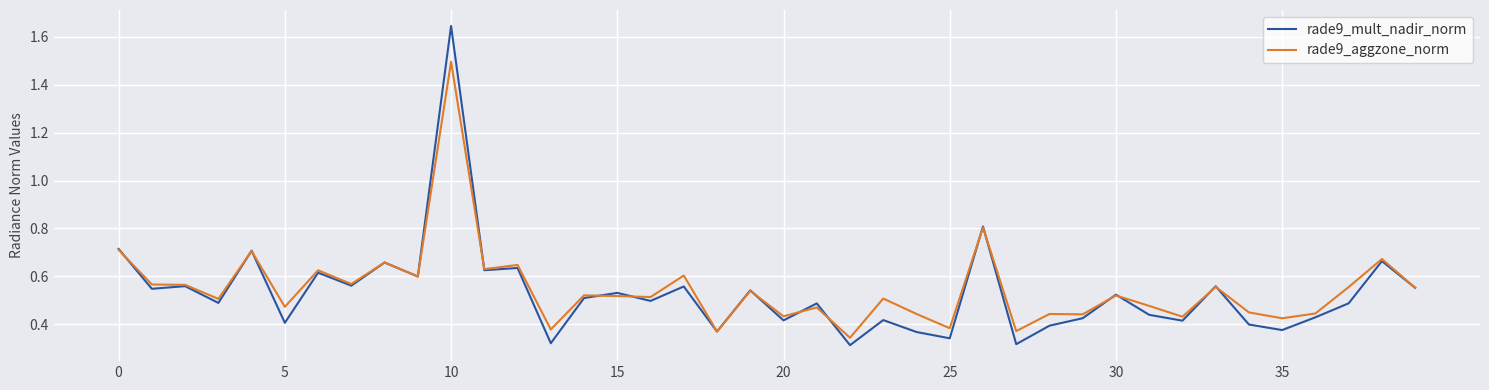

Is this an area chart (filled region under the line)?

No